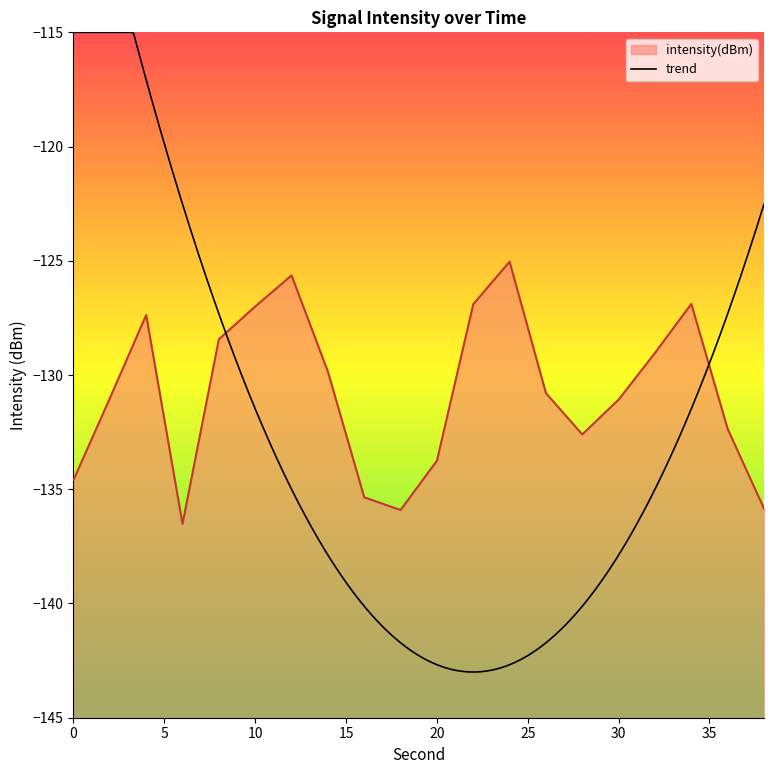

True or false: there are more than 2 points higher than both neighbors.

True